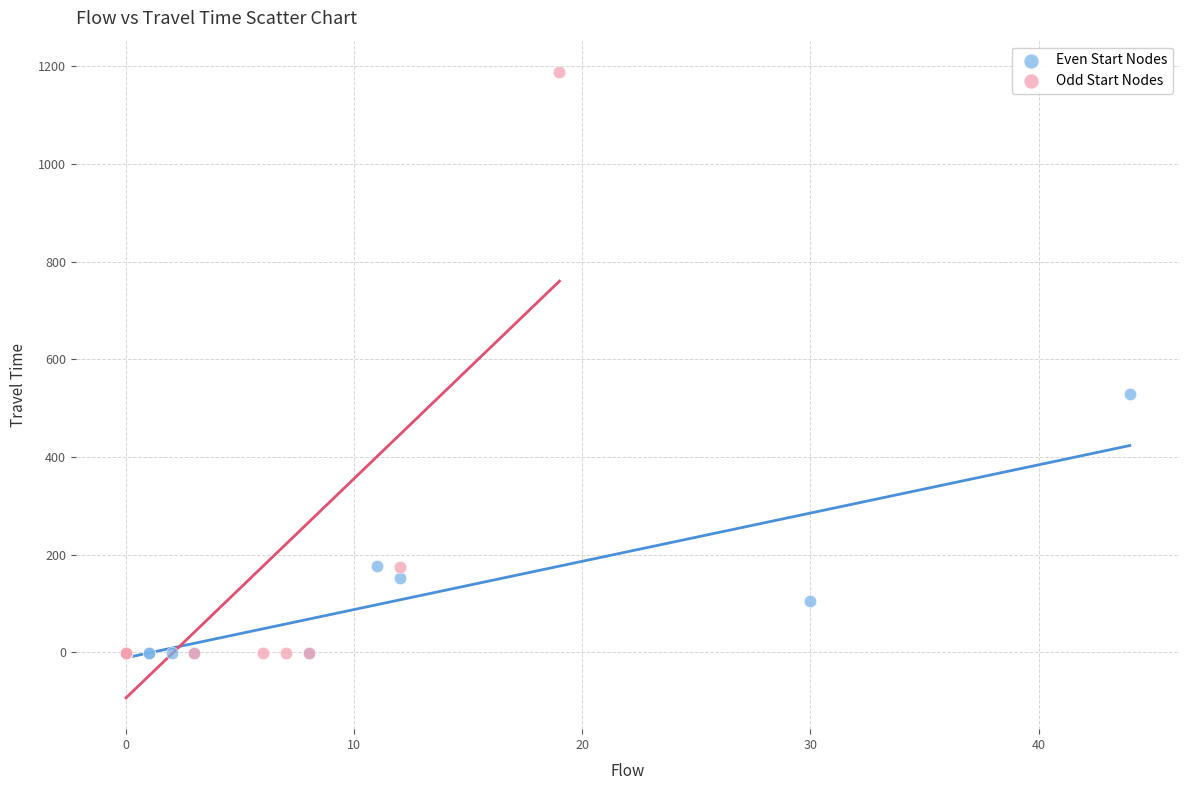

Which series has the largest Y range (max minus min)?

Odd Start Nodes